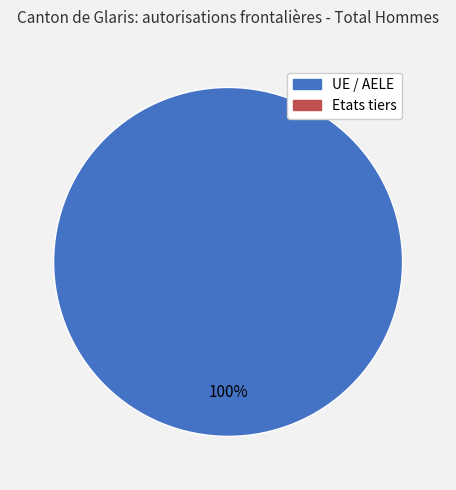

Is there any slice that represents more than half of the pie?

Yes